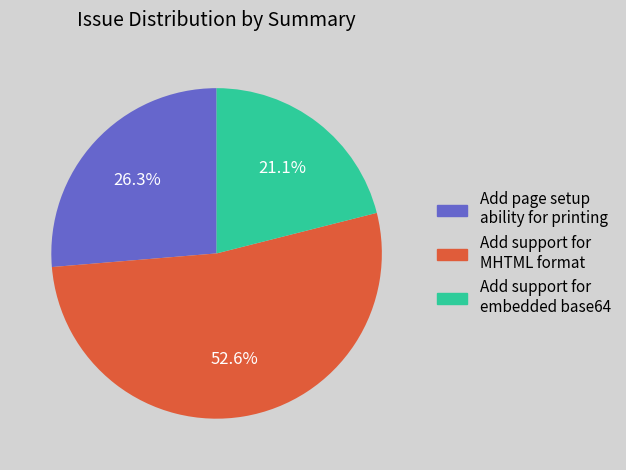

What is the ratio of the value at Add support for MHTML format to the value at Add page setup ability for printing?

2.0